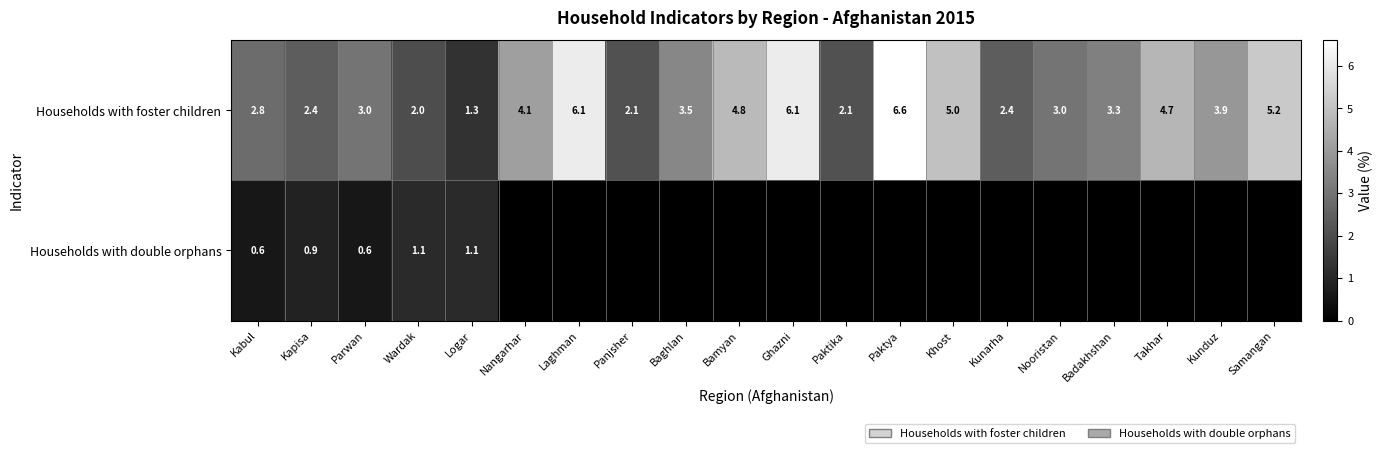

Is the value of Households with double orphans at Wardak greater than the value of Households with foster children at Nooristan?

No